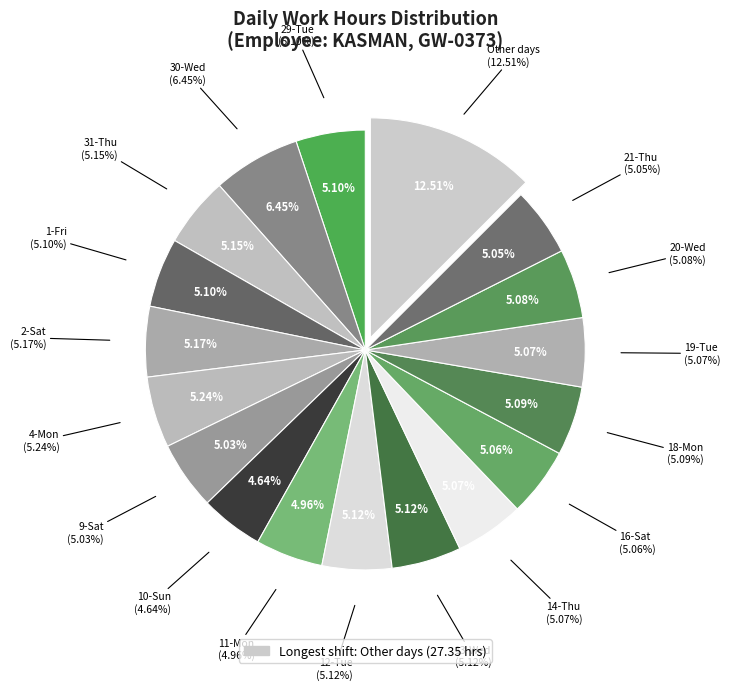

To the nearest percent, what is the combined percentage of 13-Wed and 14-Thu?

10%